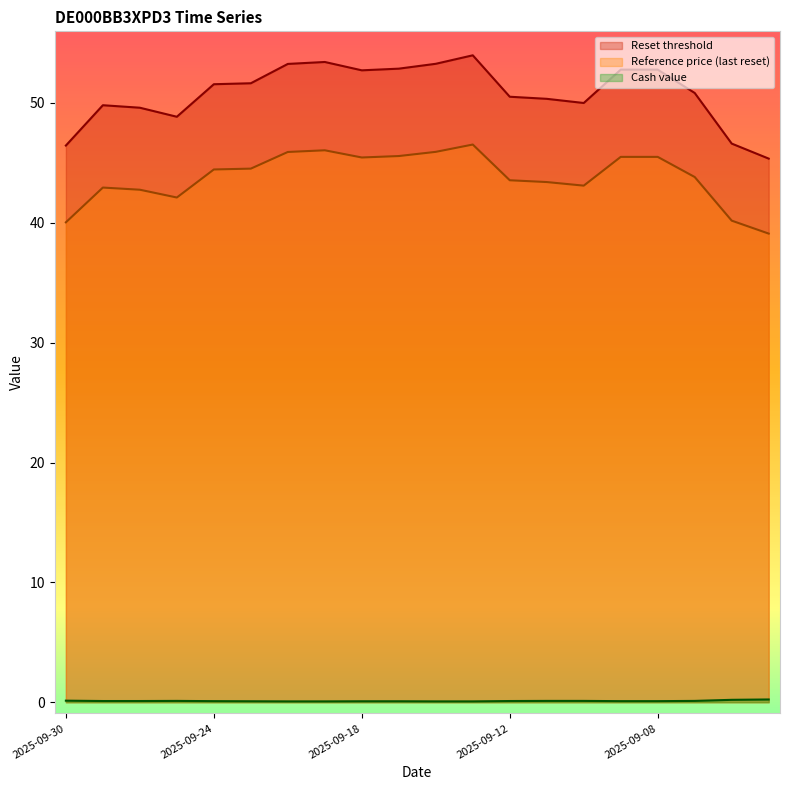

Between 2025-09-22 and 2025-09-08, which series saw the biggest shift?

Reset threshold